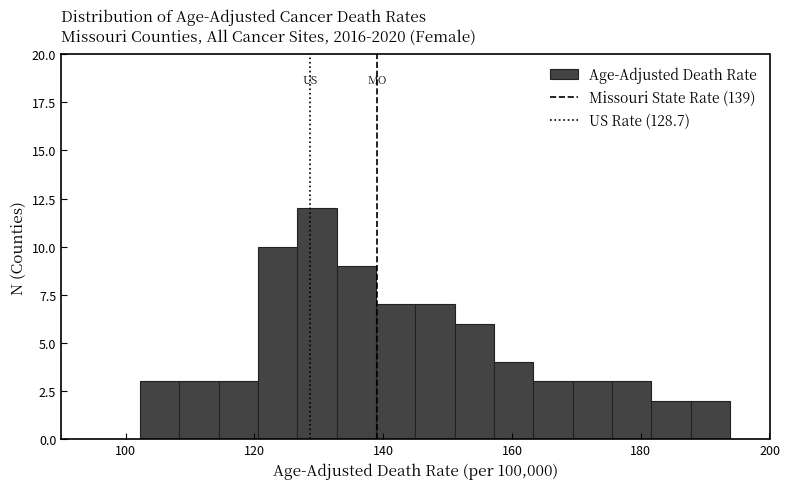

Read against the x-axis, roughly where is the centre of the tallest bar?

130